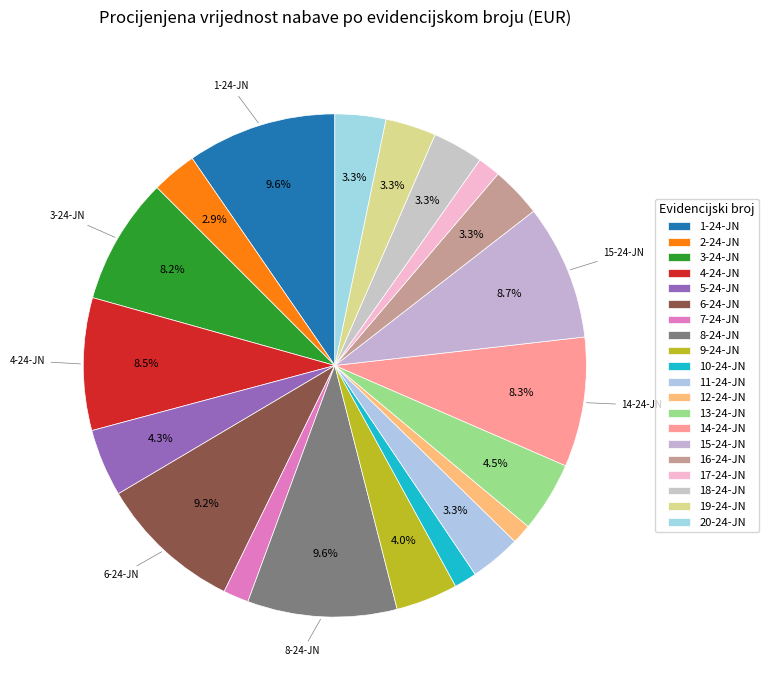

Count the number of slices in the pie.

20